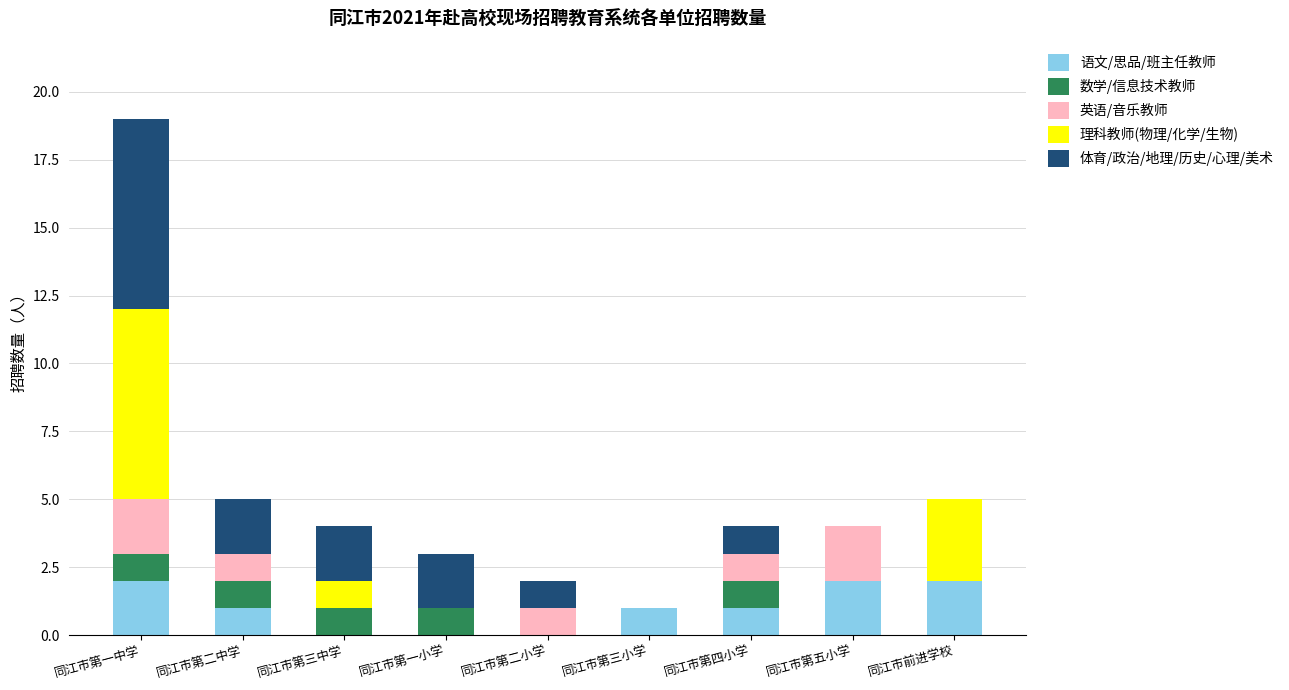

What is the sum of the 语文/思品/班主任教师 values at 同江市第一中学 and 同江市前进学校?

4